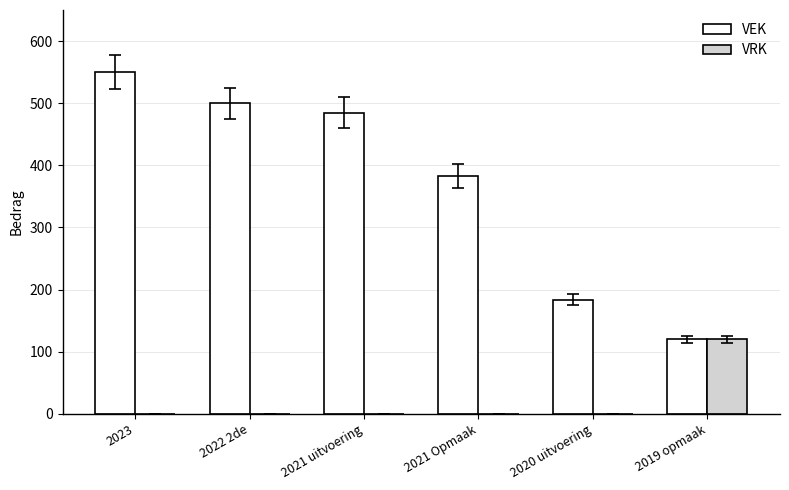

Between 2021 uitvoering and 2021 Opmaak, which series saw the biggest shift?

VEK